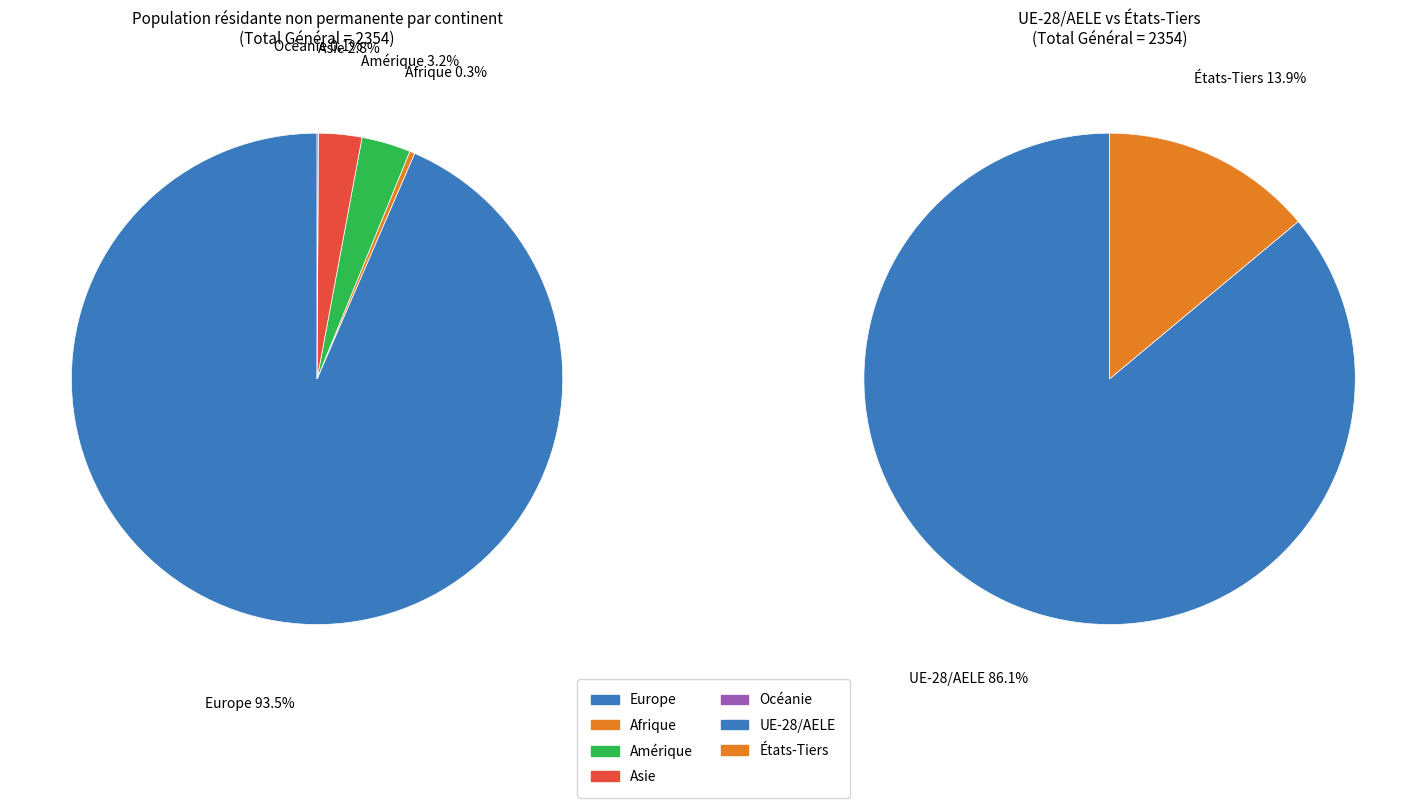

Count the number of slices in the pie.

5